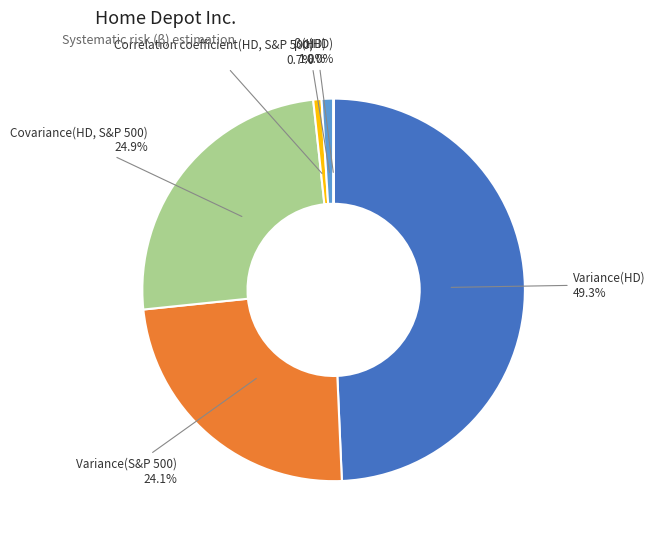

Does Variance(HD) represent more than half of the total?

No